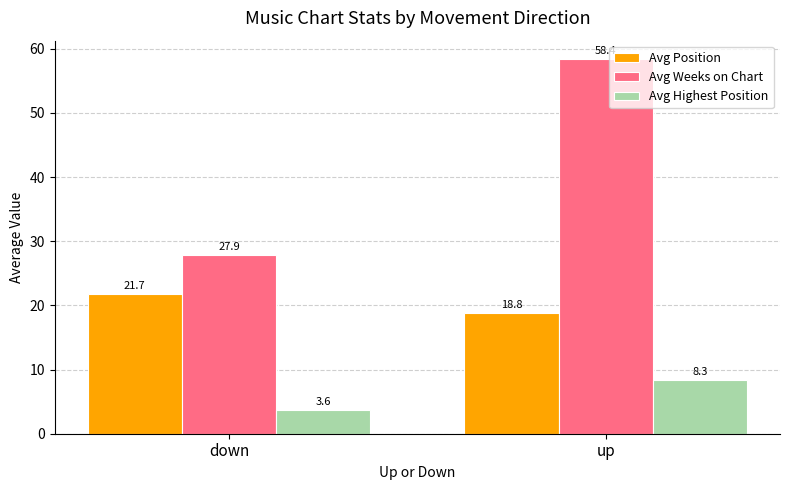

What is the value of the Avg Weeks on Chart bar at the 1st from the left?

27.9